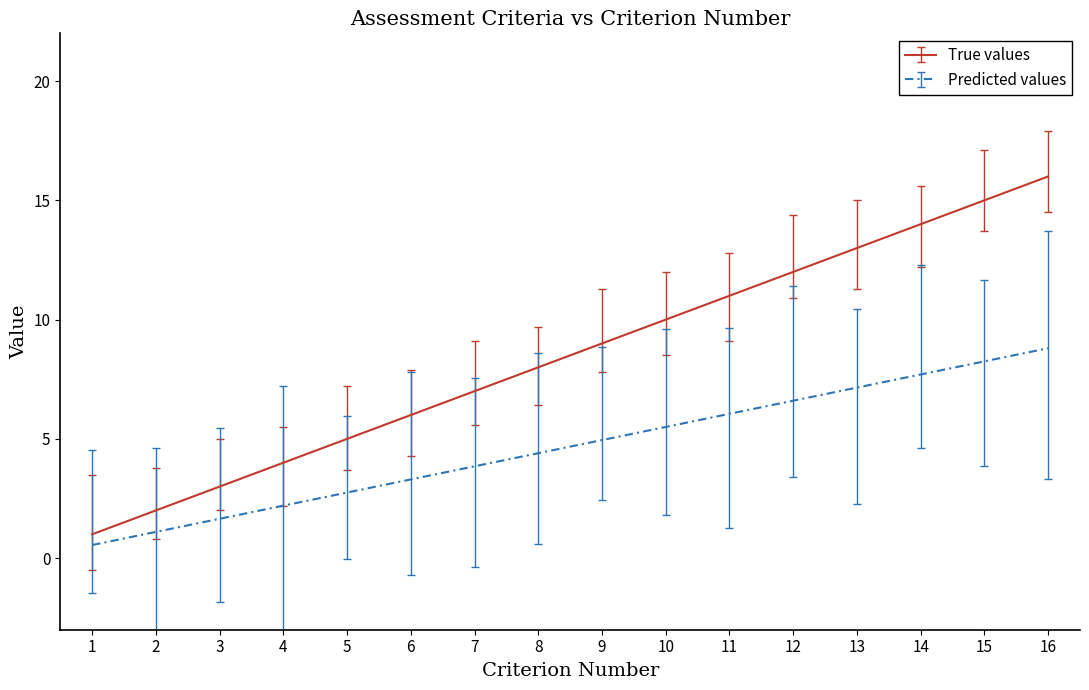

Rank the series by their maximum value, from lowest to highest.

Predicted values, True values